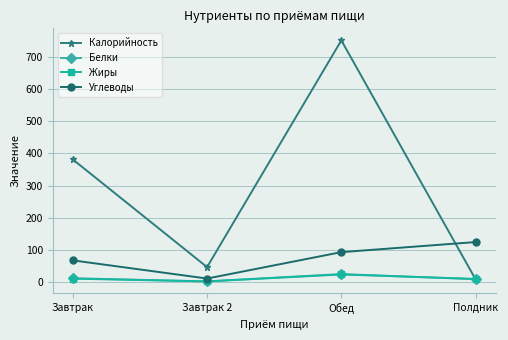

What is the label of the 2nd point from the right?

Обед